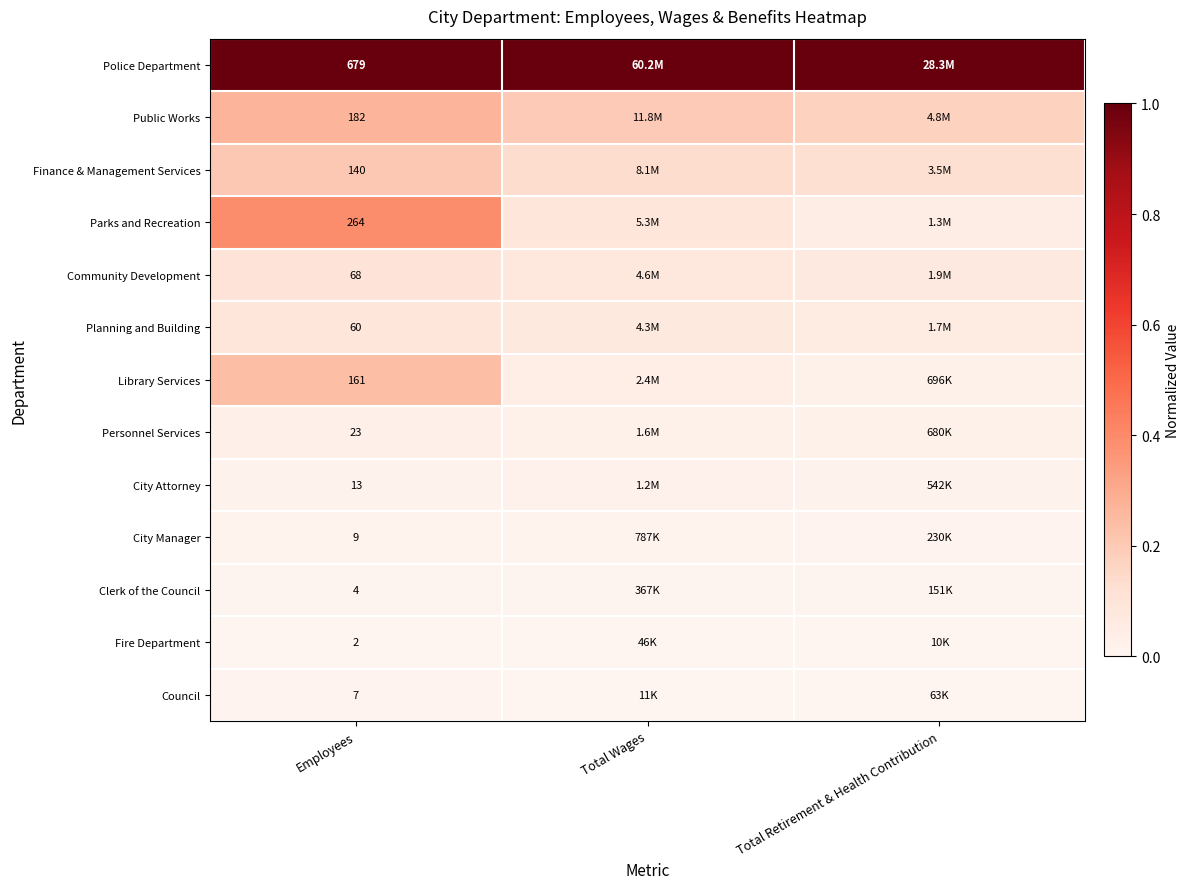

Rank the series at Employees from highest to lowest value.

Police Department, Parks and Recreation, Public Works, Library Services, Finance & Management Services, Community Development, Planning and Building, Personnel Services, City Attorney, City Manager, Council, Clerk of the Council, Fire Department